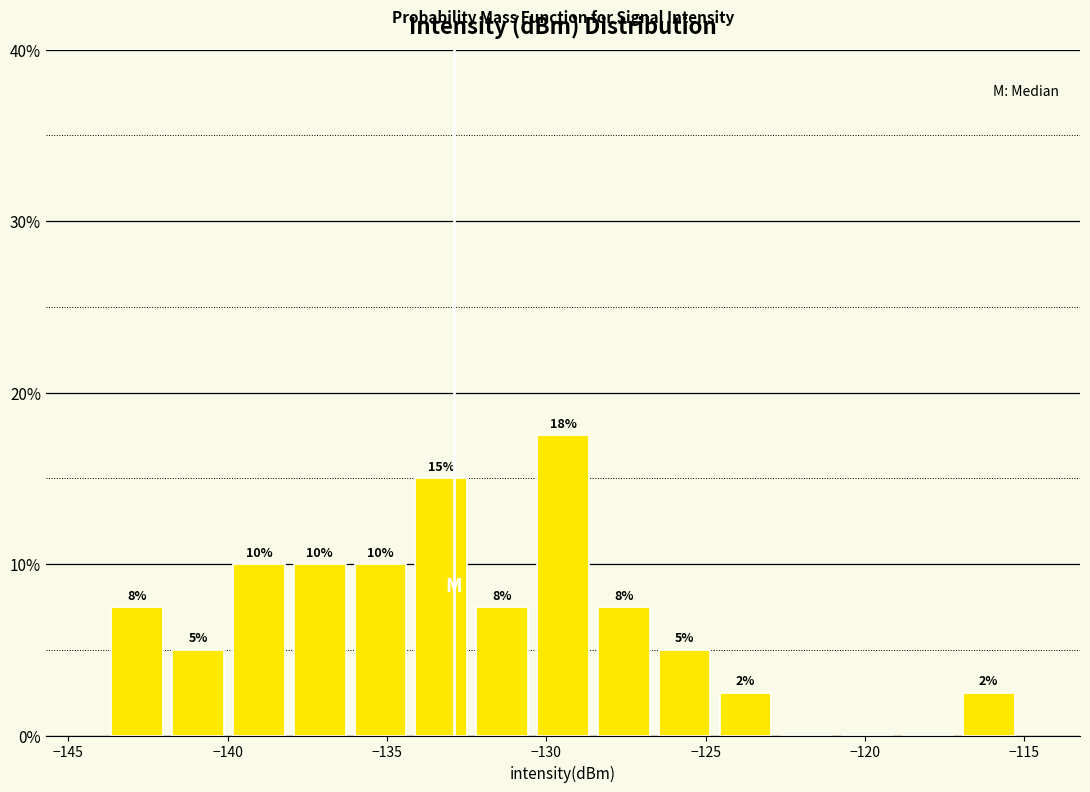

Read against the x-axis, roughly where is the centre of the tallest bar?

-129.5